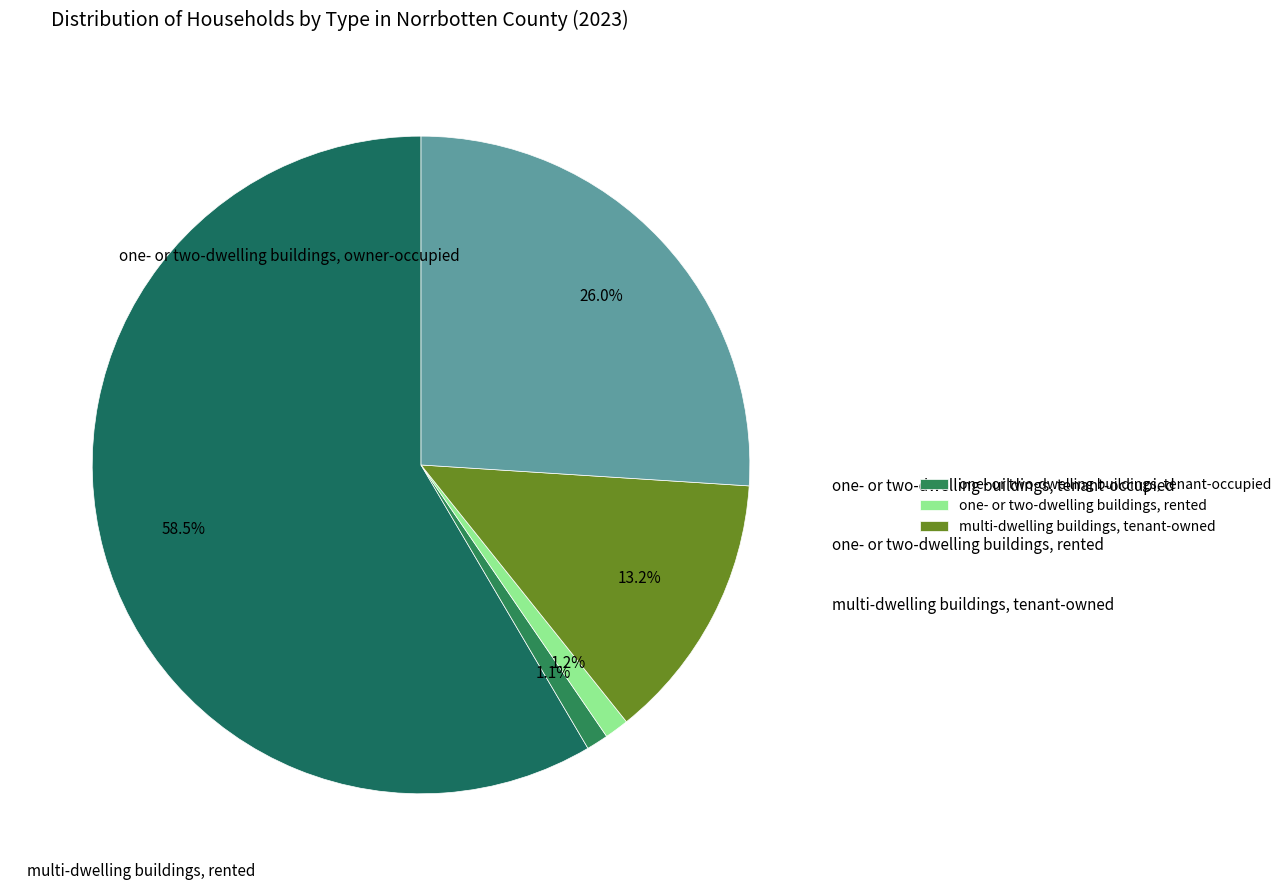

How many slices are in this pie chart?

5